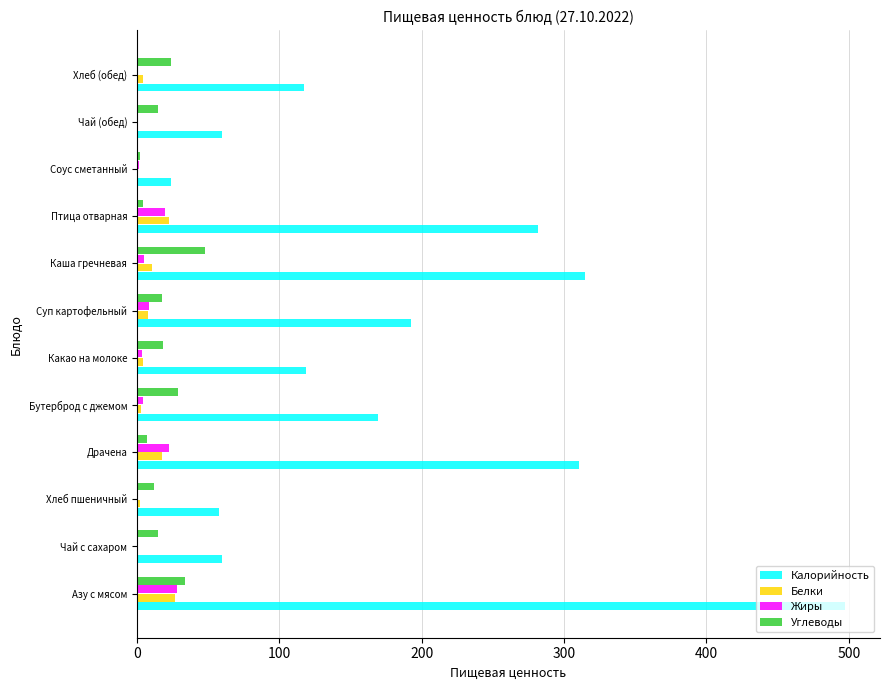

Count the number of categories in the chart.

12